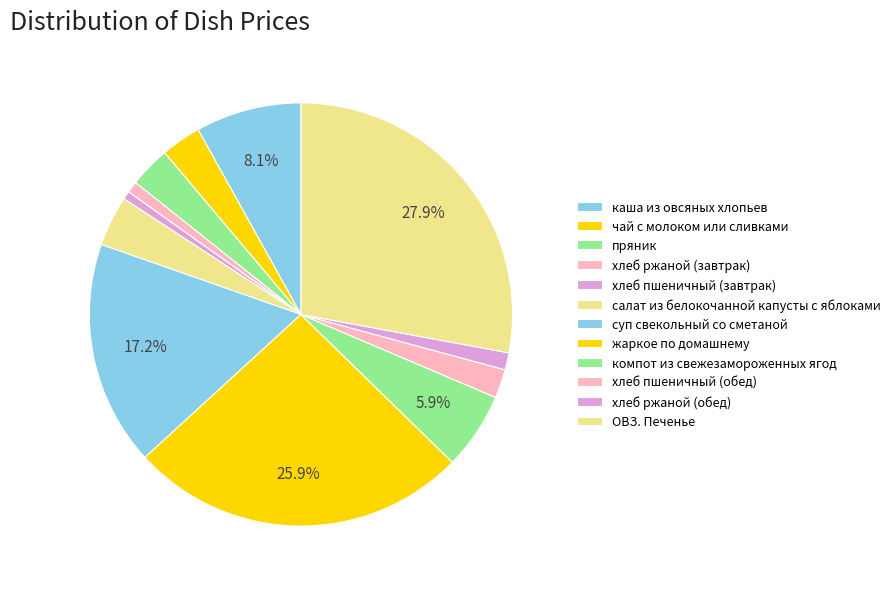

What portion of the pie excludes ОВЗ. Печенье?

72.1%